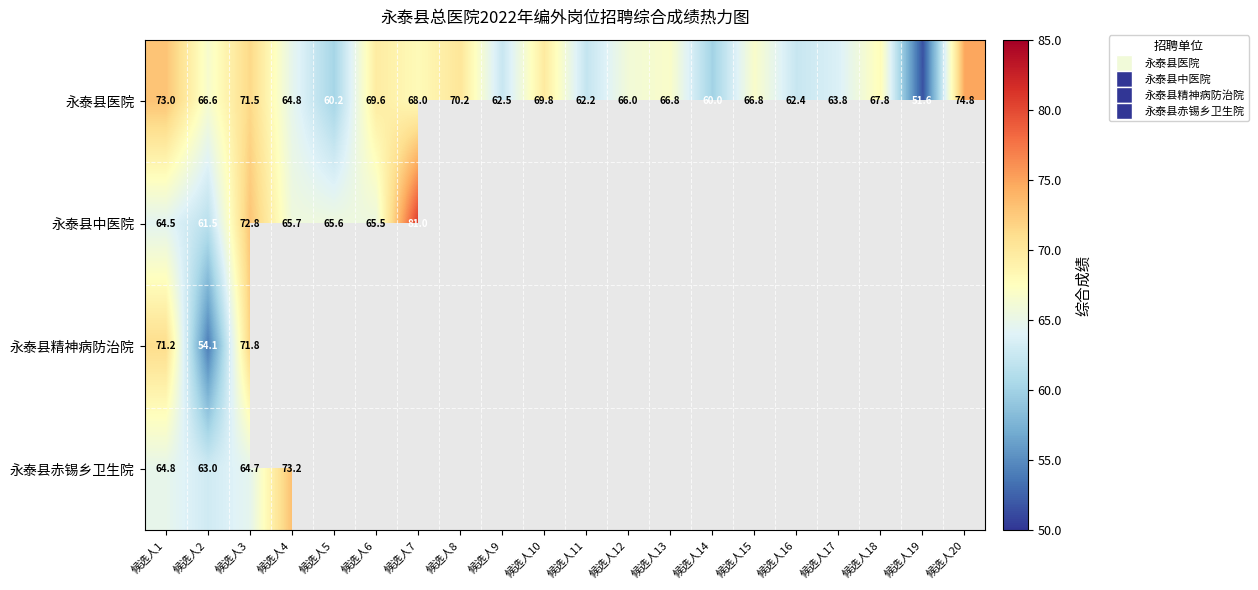

Is the value of 永泰县赤锡乡卫生院 at 候选人1 greater than the value of 永泰县医院 at 候选人15?

No